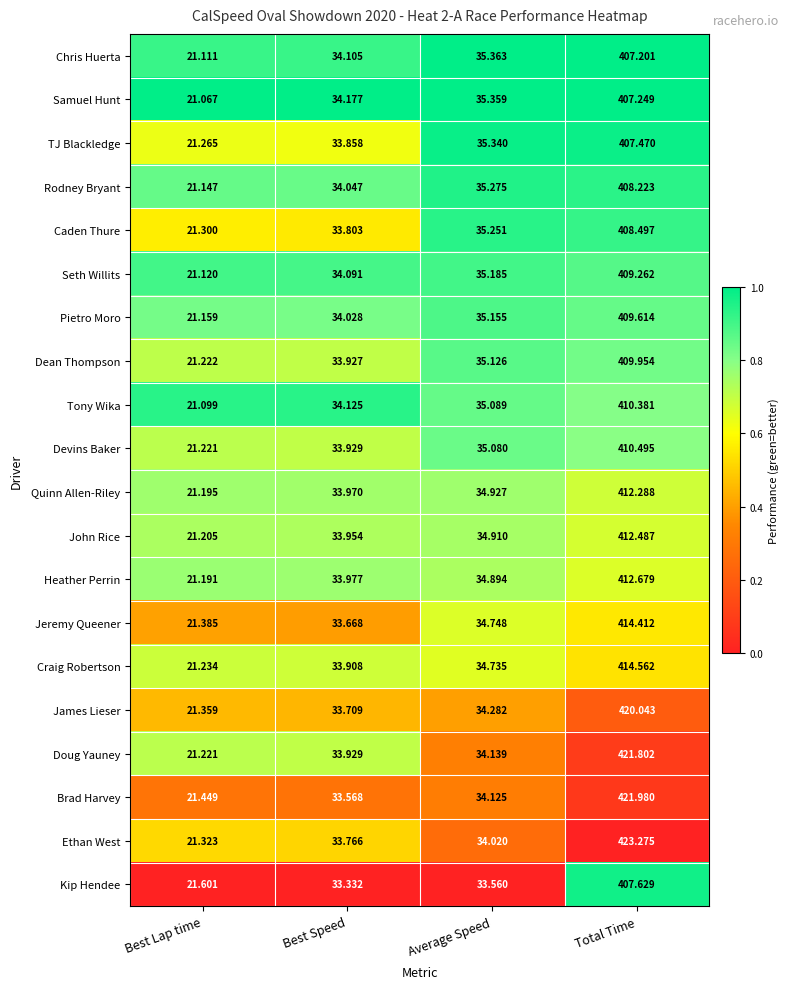

Where does the Chris Huerta series first go above 35?

Average Speed